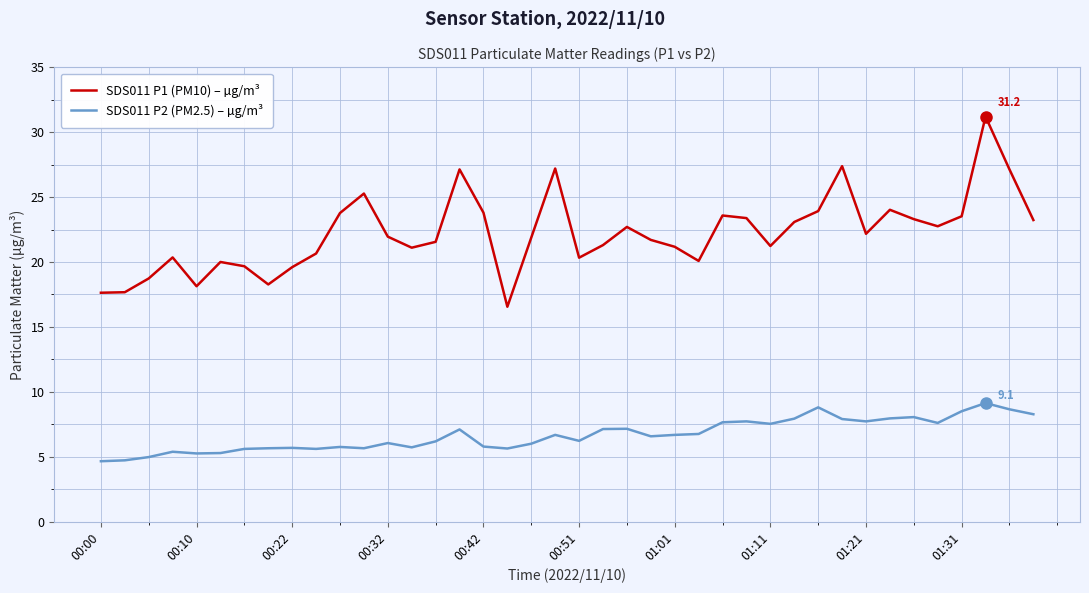

List the series in order of their peak value, lowest first.

SDS011 P2 (PM2.5) – µg/m³, SDS011 P1 (PM10) – µg/m³